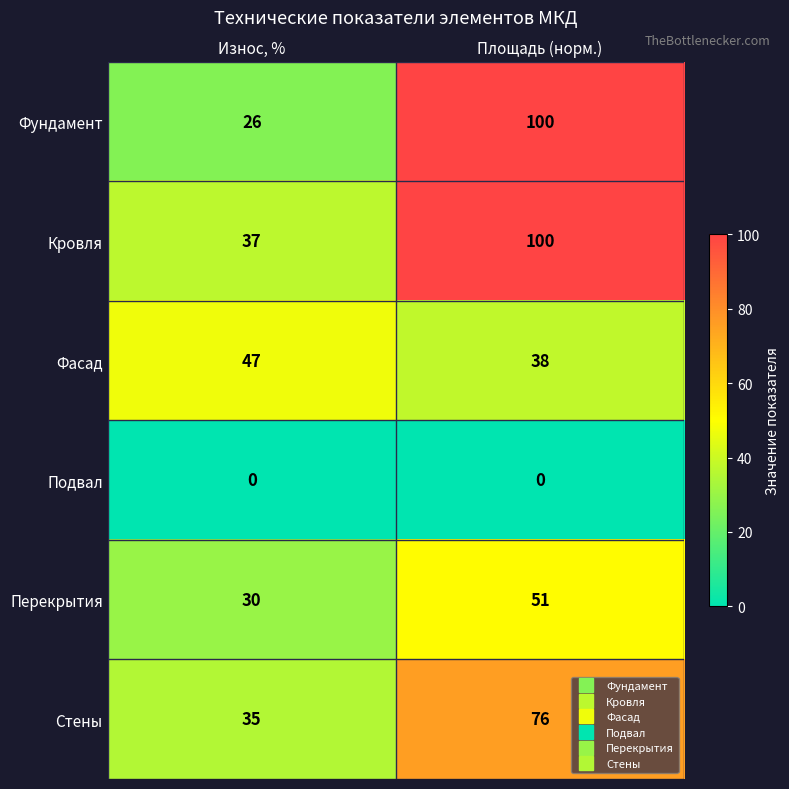

The Фундамент series shows 100 at Площадь (норм.). True or false?

True